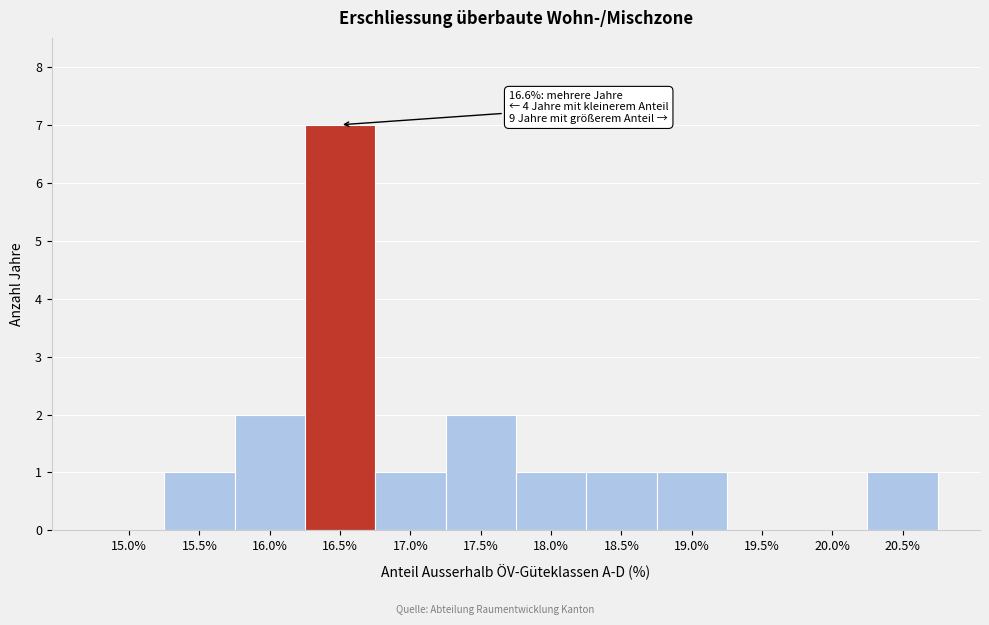

Reading left to right, extract all data points from this chart.

15.0%=0	15.5%=1	16.0%=2	16.5%=7	17.0%=1	17.5%=2	18.0%=1	18.5%=1	19.0%=1	19.5%=0	20.0%=0	20.5%=1